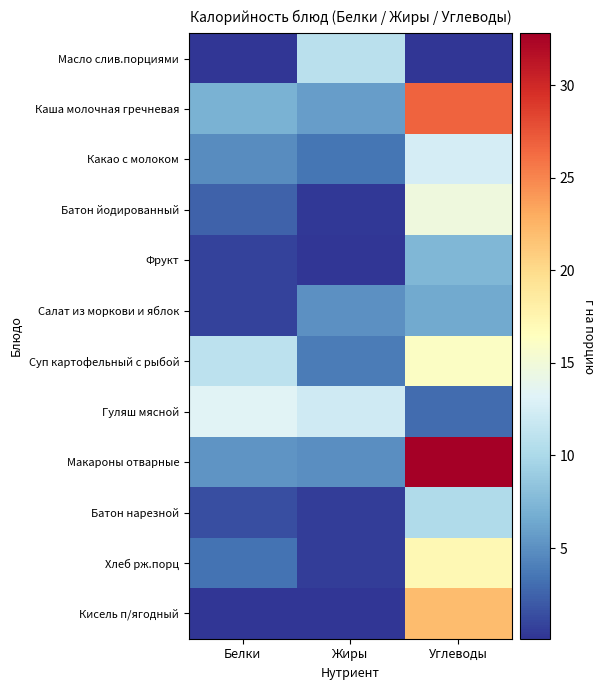

At which category is the sum across all series the highest?

Углеводы